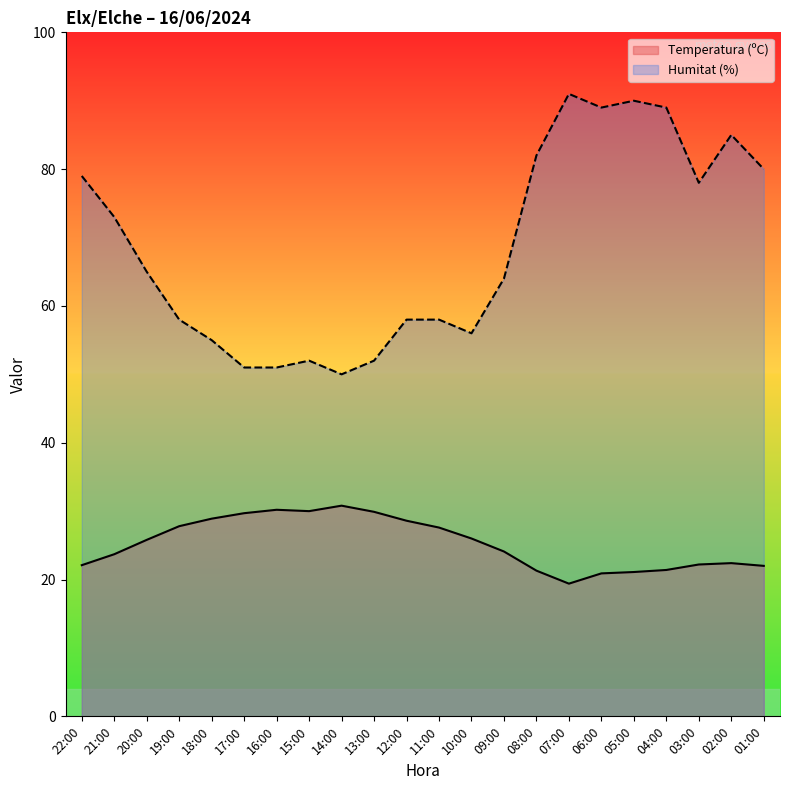

What is the greatest value displayed?

91.0